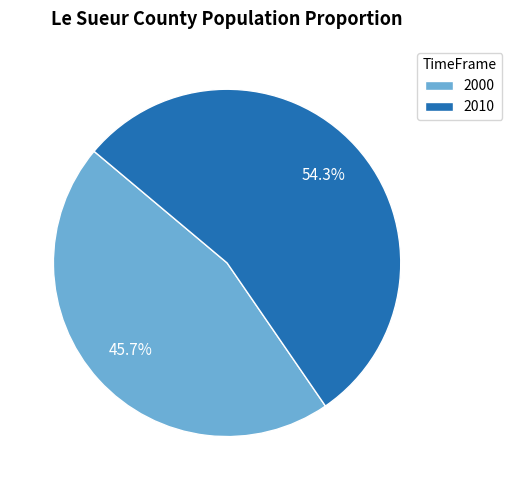

True or false: 2010 accounts for 42% of the total.

False